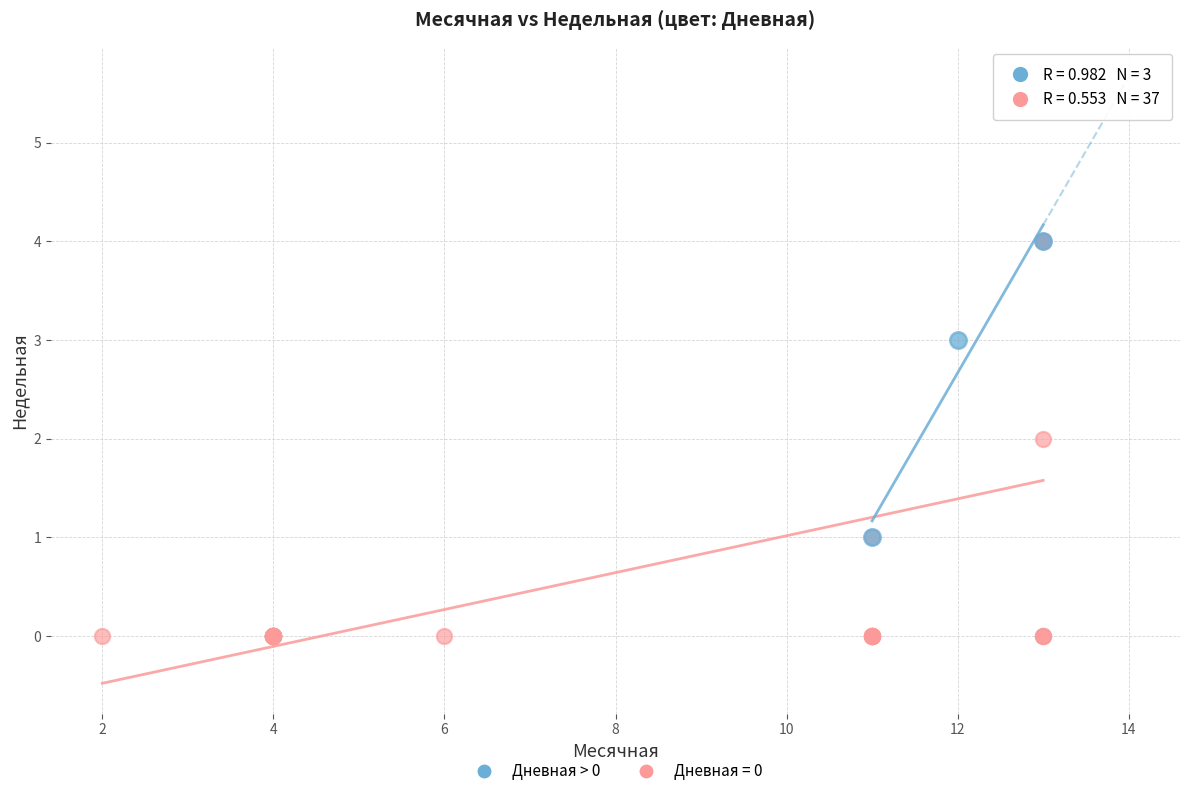

Which series contains the lowest Y value?

Дневная = 0